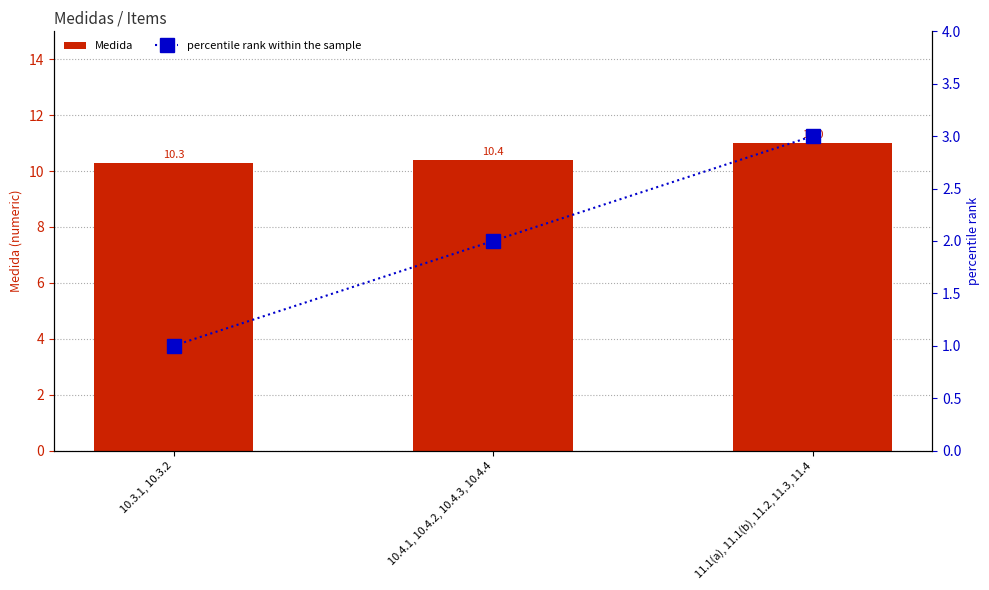

At which label does percentile rank within the sample reach its minimum?

10.3.1, 10.3.2